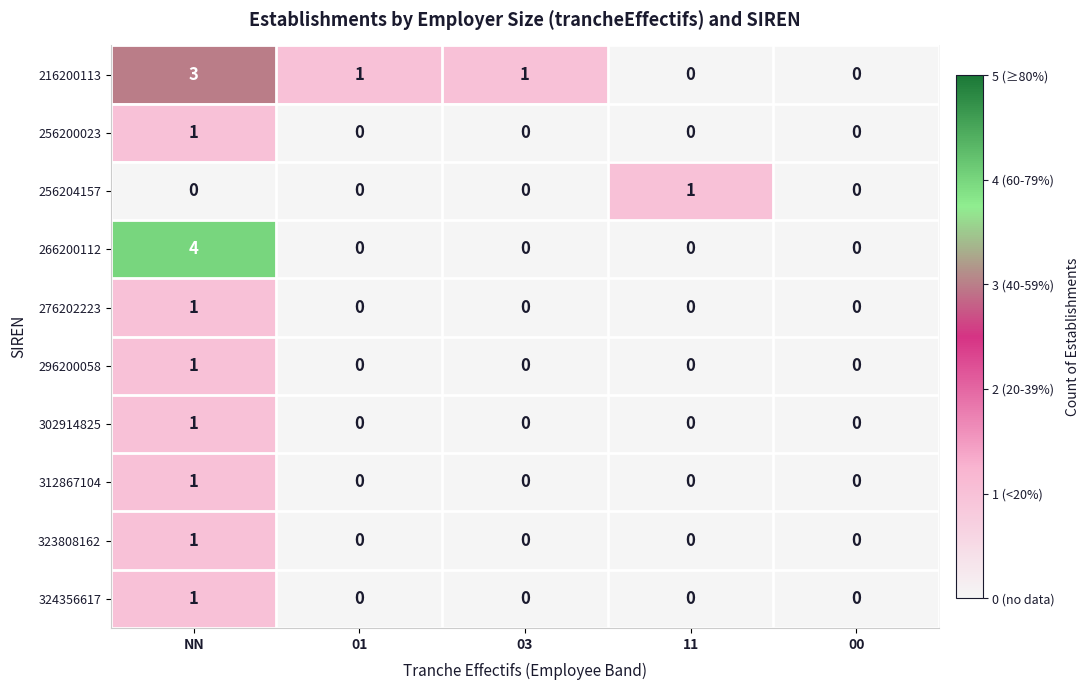

True or false: 276202223 has a value of -1 at 11.

False